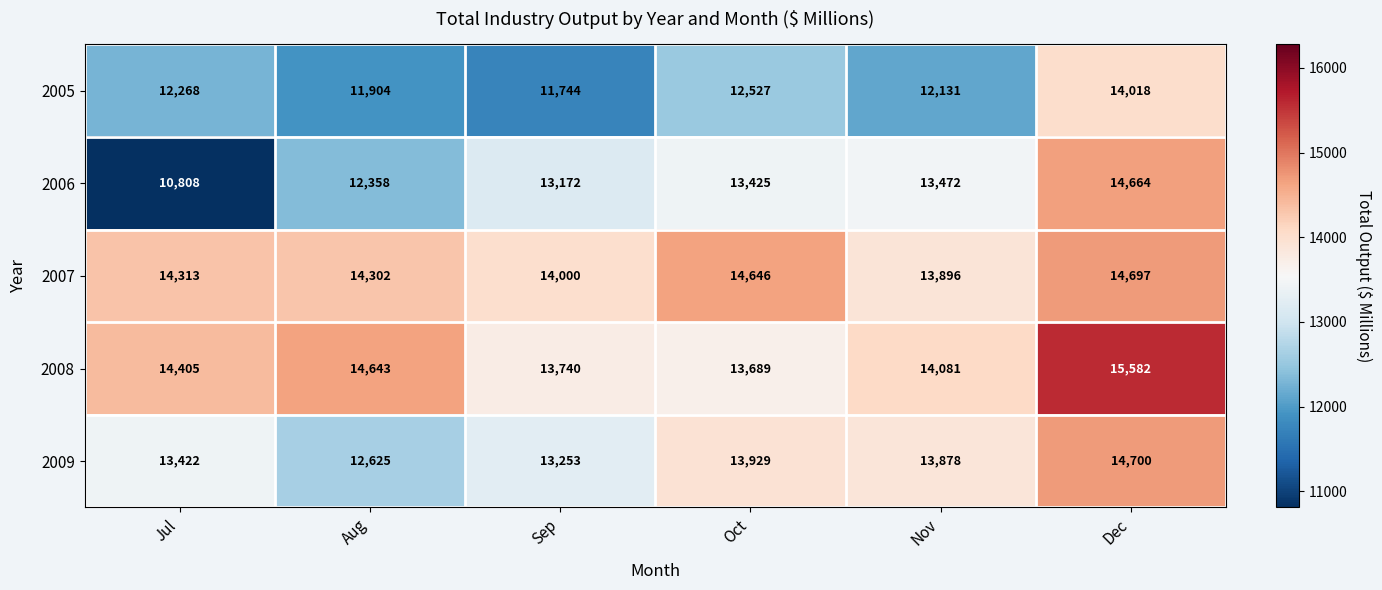

Rank the series at Dec from lowest to highest value.

2005, 2006, 2007, 2009, 2008